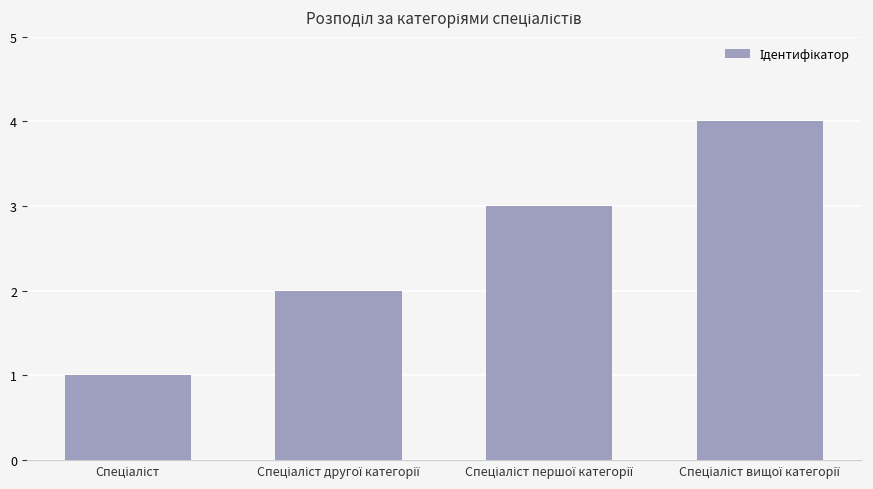

What is the difference between the maximum and minimum values?

3